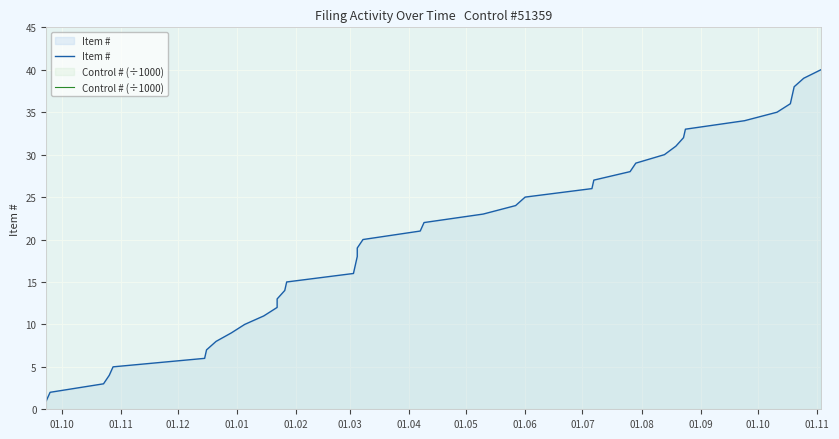

Rank the series by their average value, from lowest to highest.

Item #, Control # (÷1000)